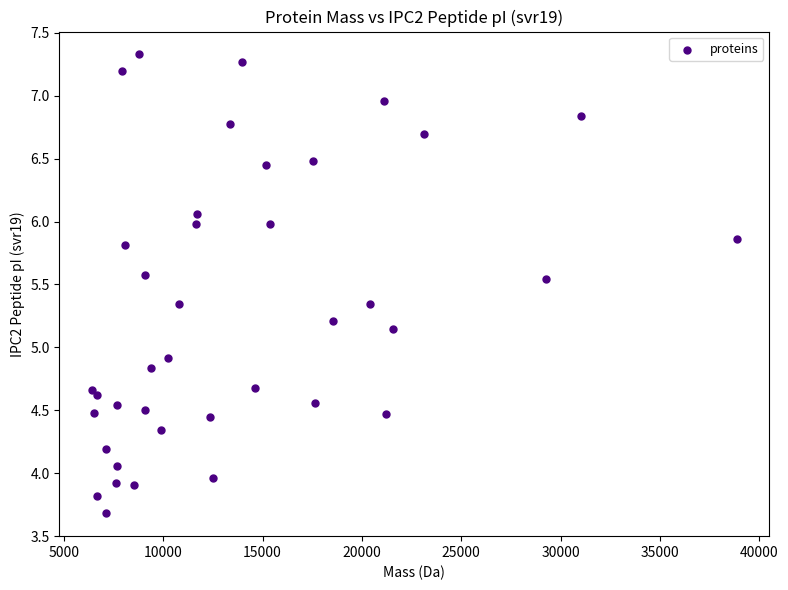

What Y value in the scatter plot is closest to 5?

4.9